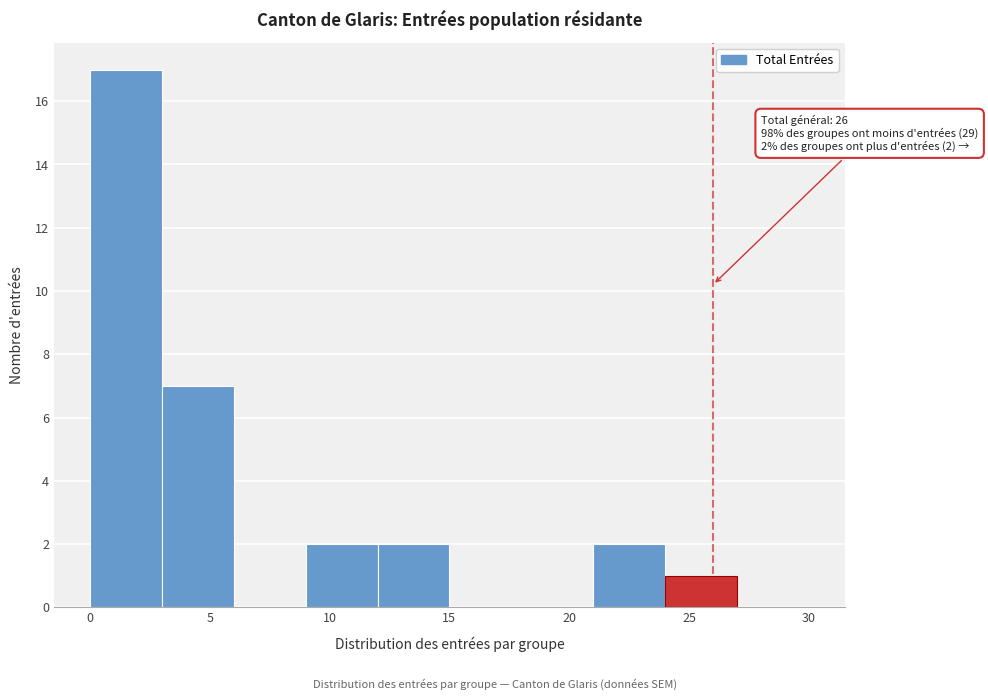

Which range on the x-axis has the tallest bar?

0 to 3